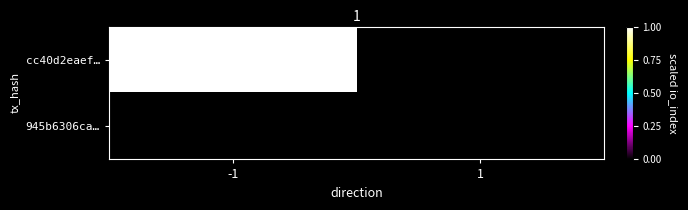

At -1, list the series in order from smallest to largest.

945b6306ca…, cc40d2eaef…